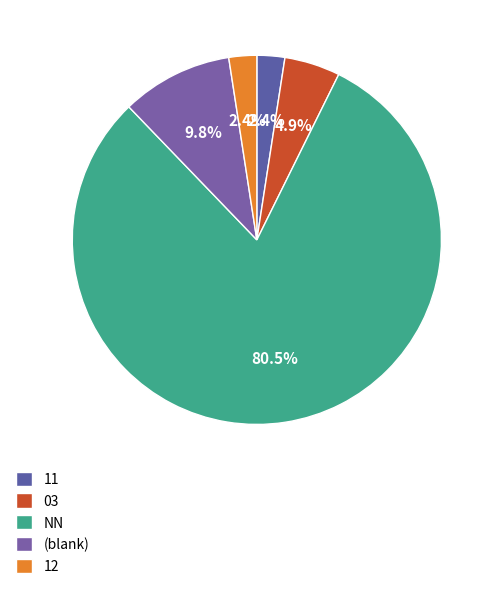

To the nearest percent, what is the difference between the 03 and 11 slice percentages?

2%